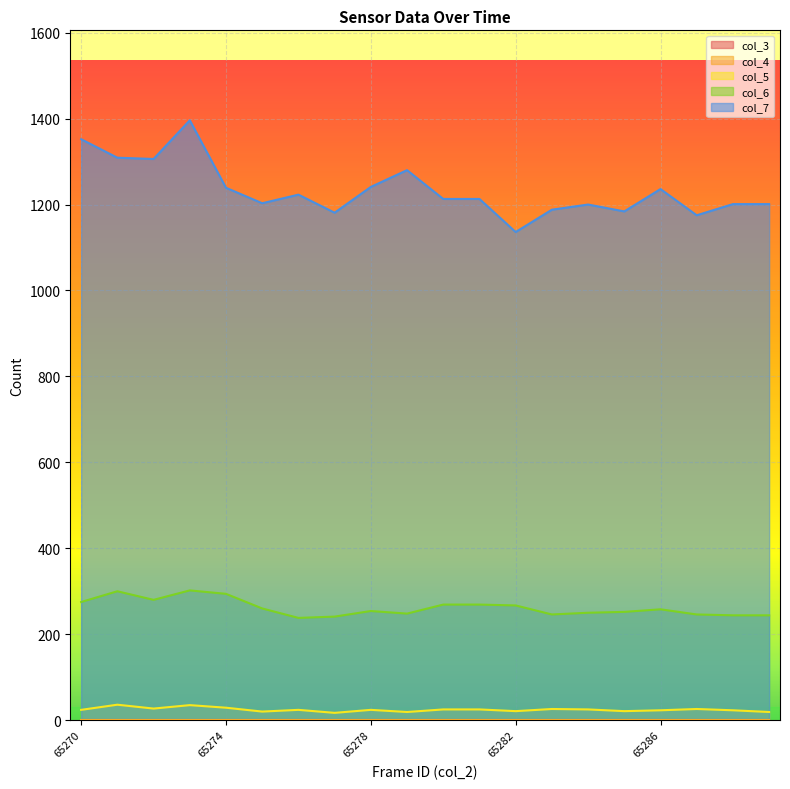

What is the difference between the highest and lowest values at 65273?

1361